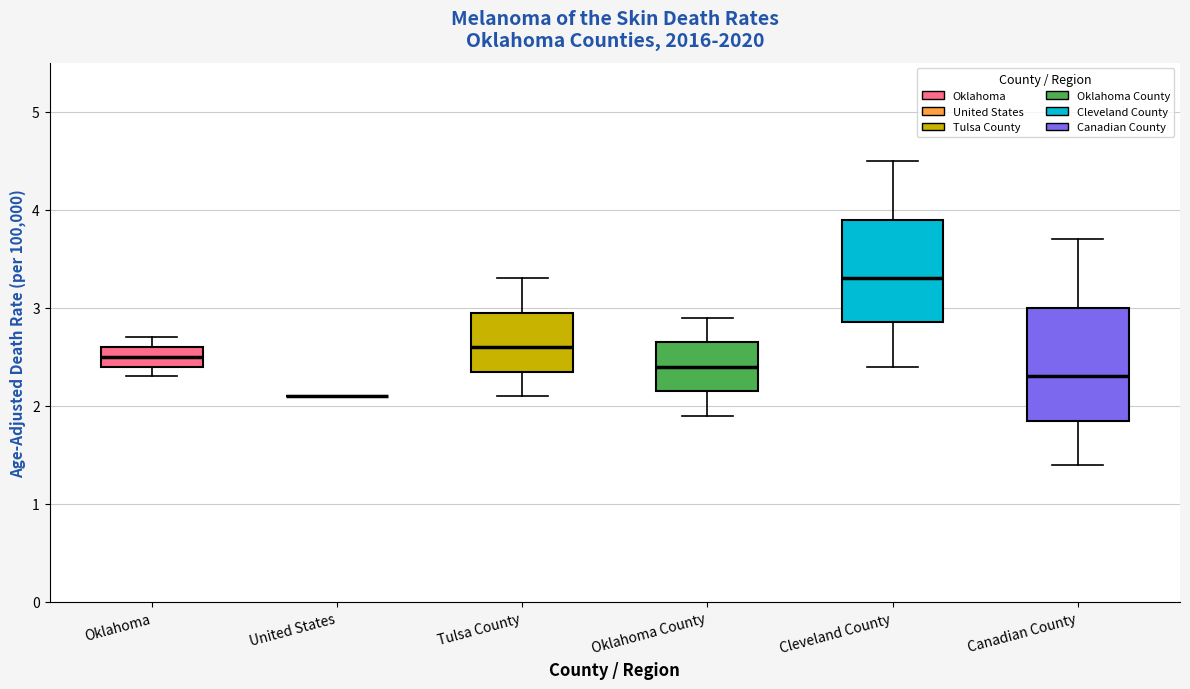

Reading left to right, read every box against the y-axis: the position of its median line, the range the box covers, and the ends of its whiskers. The values are not printed on the chart, so give them approximately, as read against the axis.

Oklahoma: median 2.5, box 2.4 to 2.6, whiskers 2.3 to 2.7
United States: box collapsed to a line at 2.1, whiskers 2.1 to 2.1
Tulsa County: median 2.6, box 2.4 to 3.0, whiskers 2.1 to 3.3
Oklahoma County: median 2.4, box 2.2 to 2.7, whiskers 1.9 to 2.9
Cleveland County: median 3.3, box 2.9 to 3.9, whiskers 2.4 to 4.5
Canadian County: median 2.3, box 1.9 to 3.0, whiskers 1.4 to 3.7